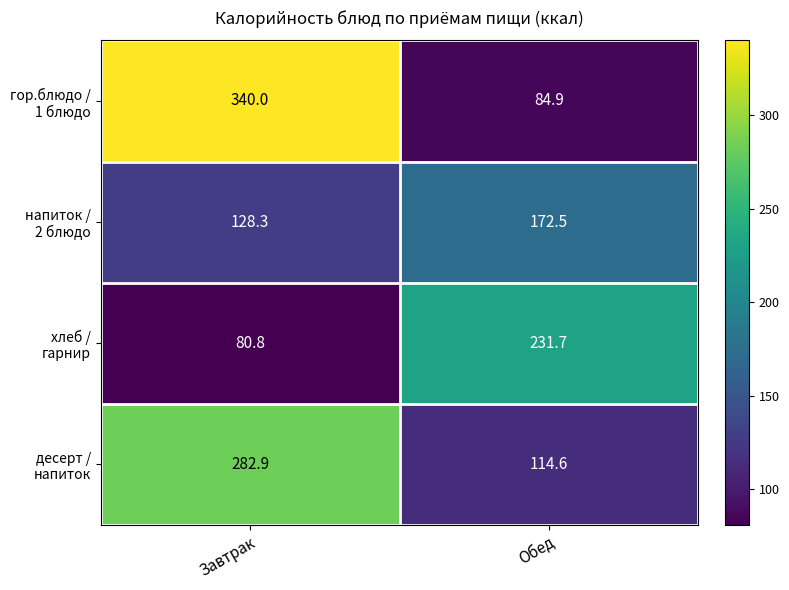

What is the spread (max minus min) of values at Завтрак?

259.2